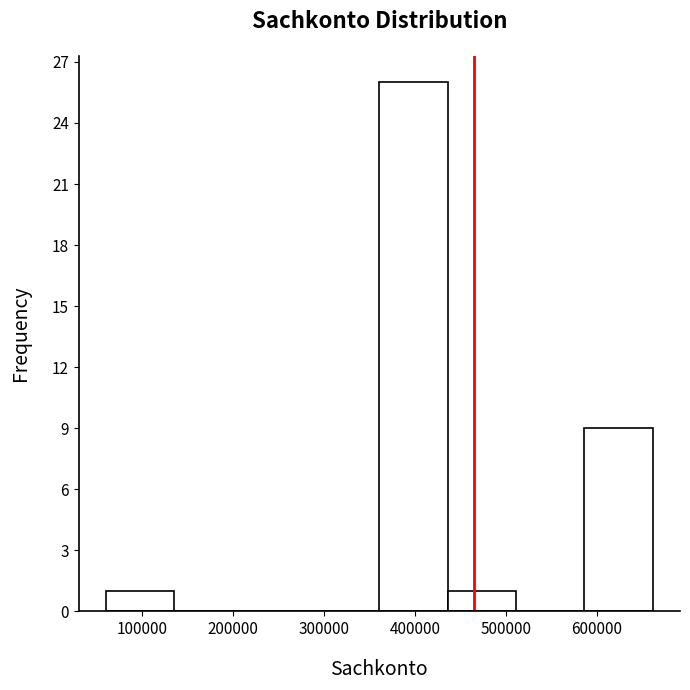

Reading left to right, transcribe this chart: for each bar, give the range it covers on the x-axis and its height. Neither the bar edges nor the heights are printed on the chart, so give them approximately, as read against the axes.

60000 to 140000: 1
140000 to 210000: 0
210000 to 290000: 0
290000 to 360000: 0
360000 to 440000: 26
440000 to 510000: 1
510000 to 590000: 0
590000 to 660000: 9